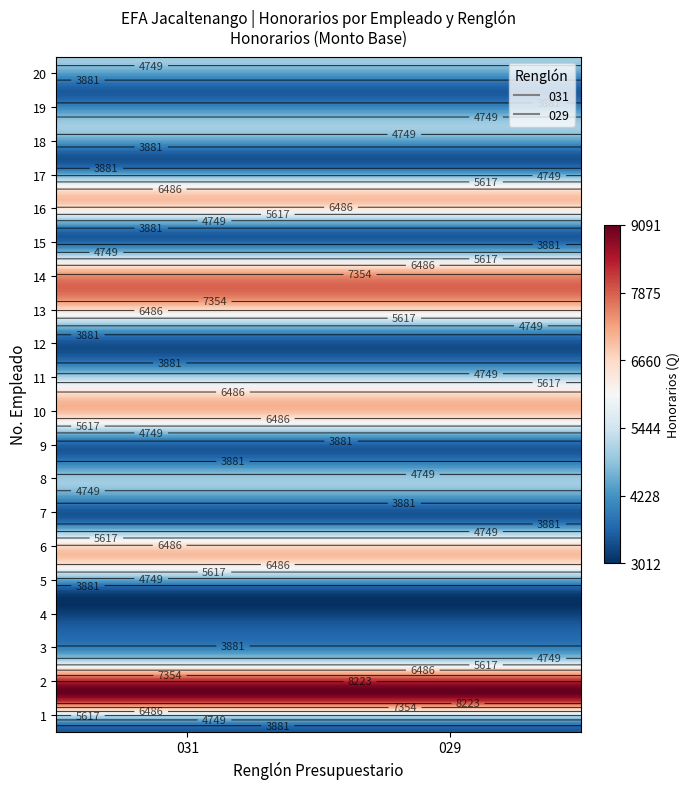

At 0, list the series in order from largest to smallest.

031, 029